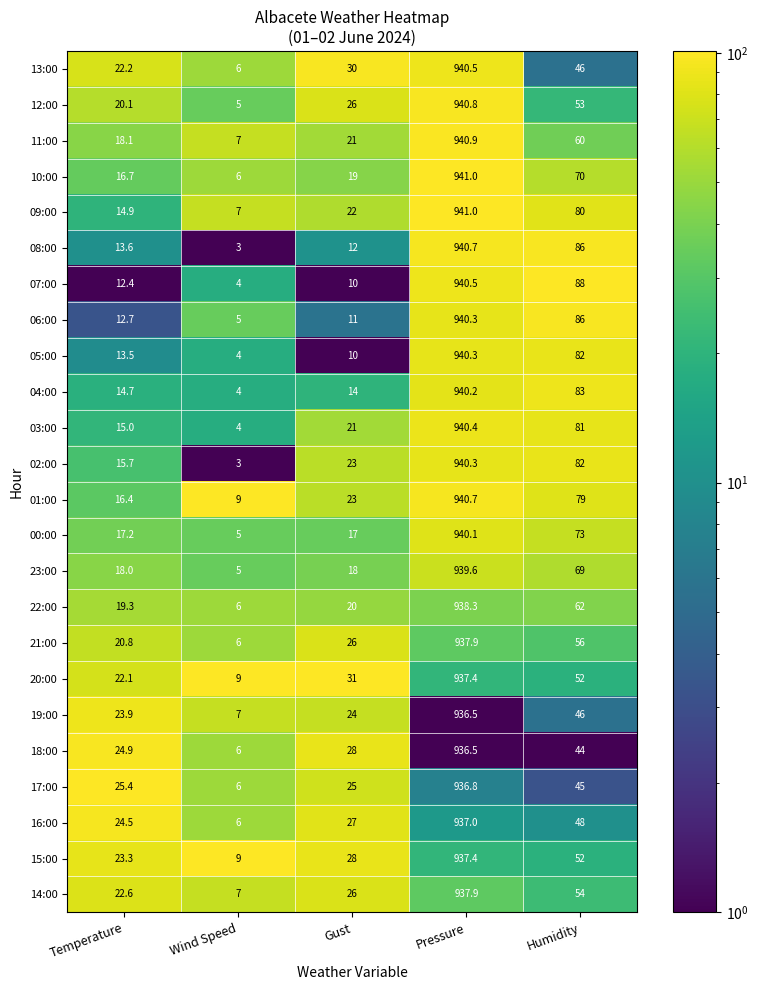

List the labels in order of 12:00 value, smallest first.

Wind Speed, Temperature, Gust, Humidity, Pressure